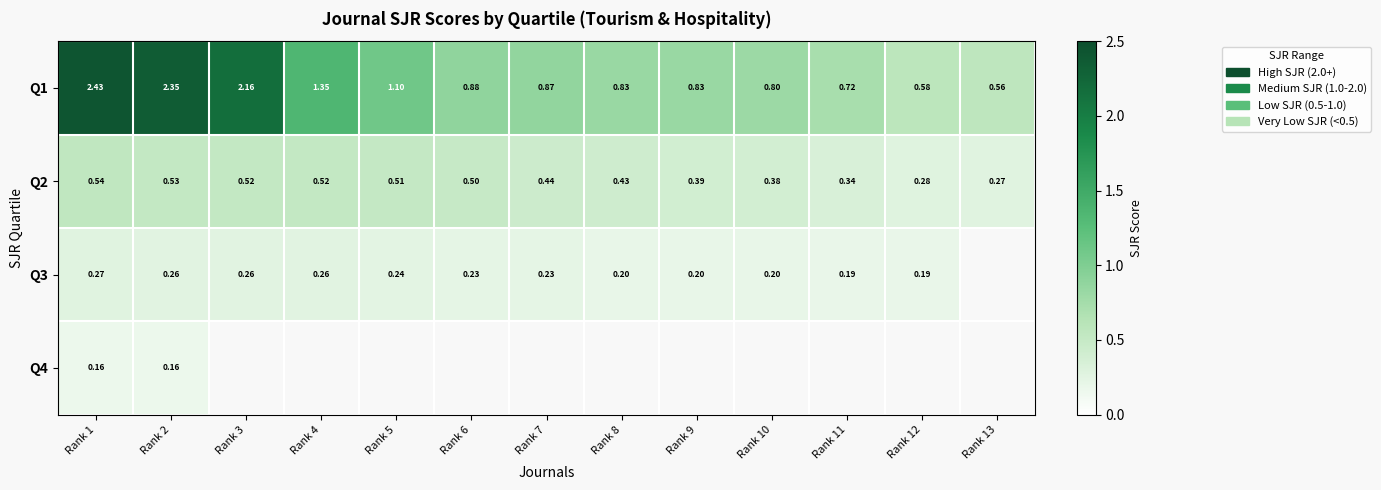

Which has a higher value, Rank 1 or Rank 8?

Rank 1